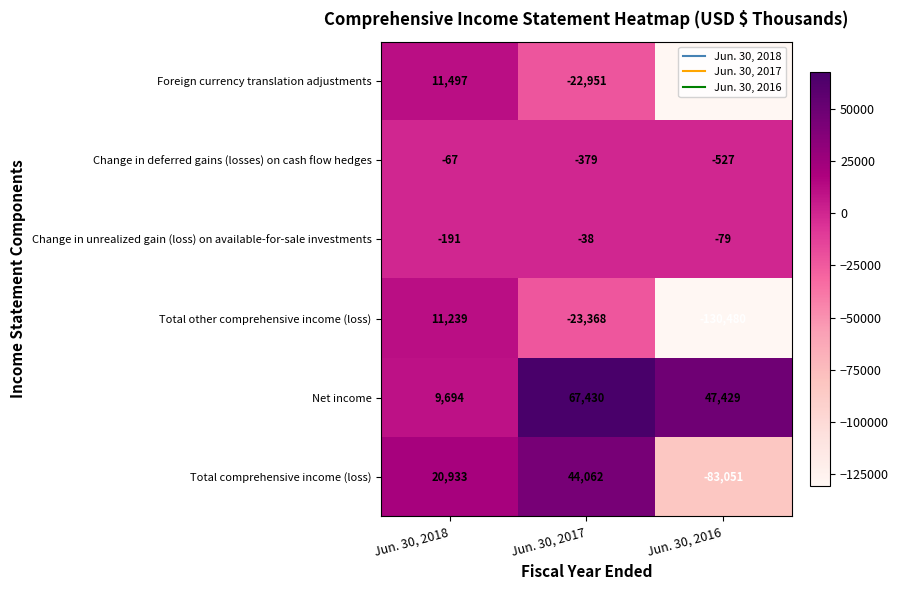

At which label does Total other comprehensive income (loss) reach its peak?

Jun. 30, 2018